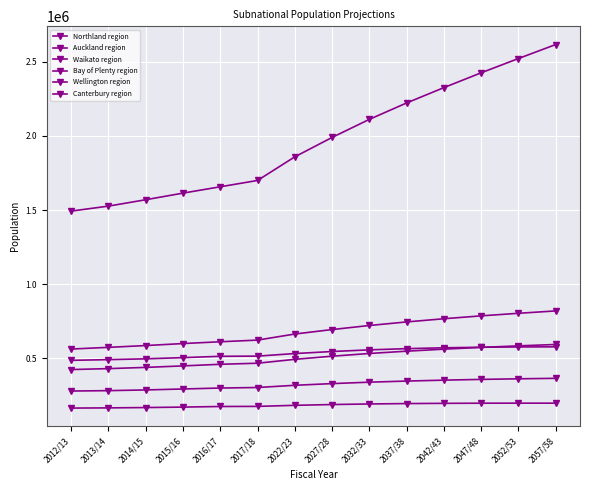

How many lines are shown in the chart?

6